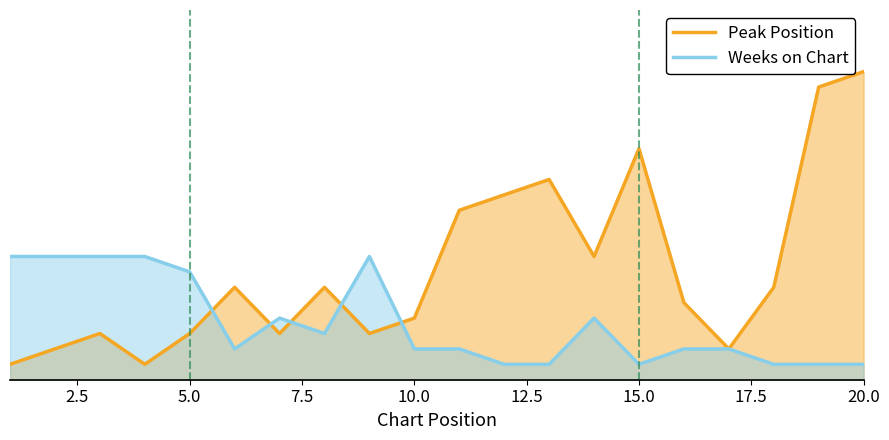

Reading left to right, what are all the values shown in this chart?

Peak Position: 1=1	2=2	3=3	4=1	5=3	6=6	7=3	8=6	9=3	10=4	11=11	12=12	13=13	14=8	15=15	16=5	17=2	18=6	19=19	20=20
Weeks on Chart: 1=8	2=8	3=8	4=8	5=7	6=2	7=4	8=3	9=8	10=2	11=2	12=1	13=1	14=4	15=1	16=2	17=2	18=1	19=1	20=1